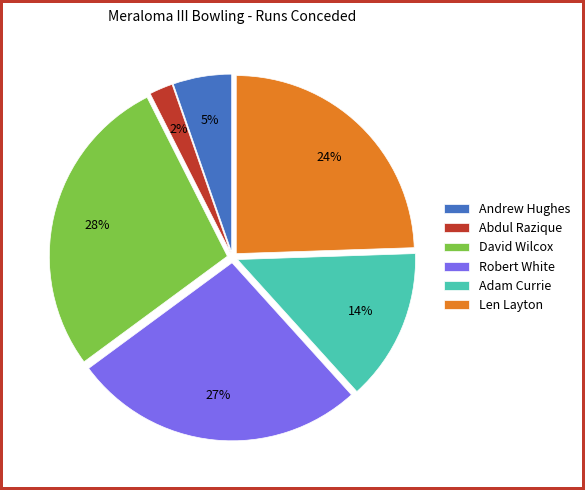

Is the sum of David Wilcox and Len Layton greater than half?

Yes